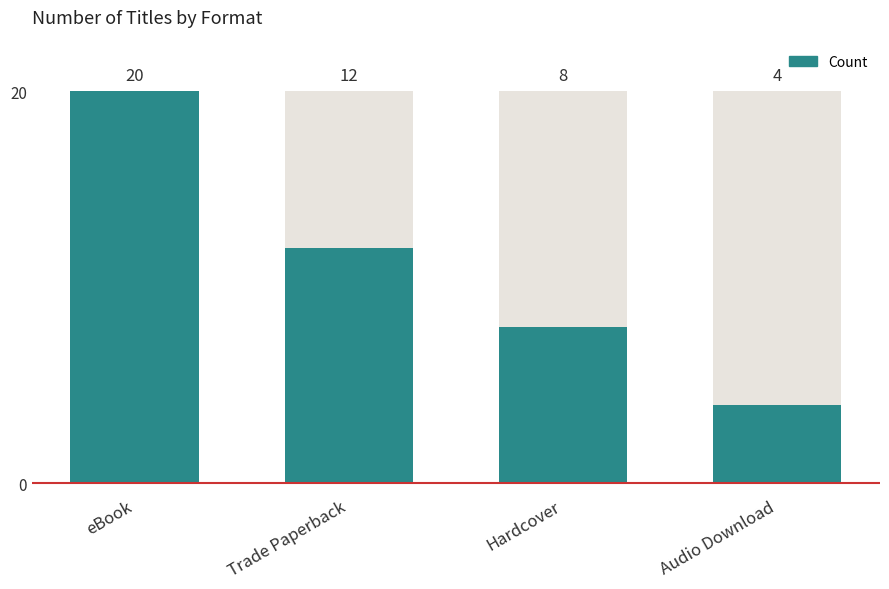

Reading right to left, extract all data points from this chart.

4	8	12	20